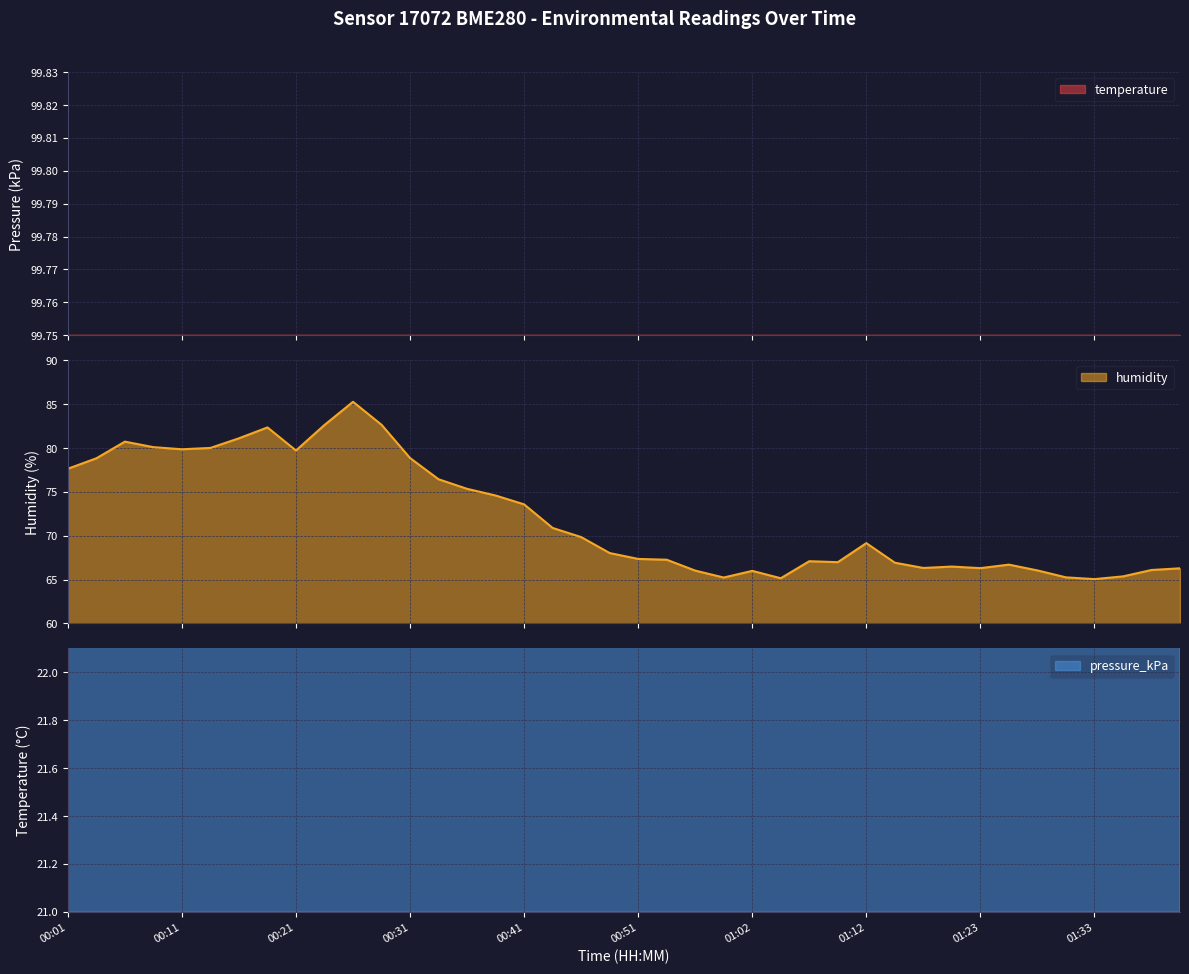

What position from the right is 00:06?

38